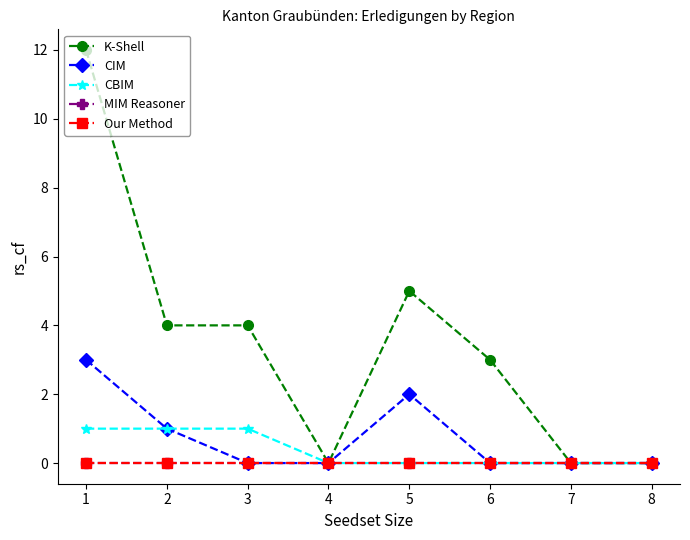

Does the chart have visible grid lines?

No